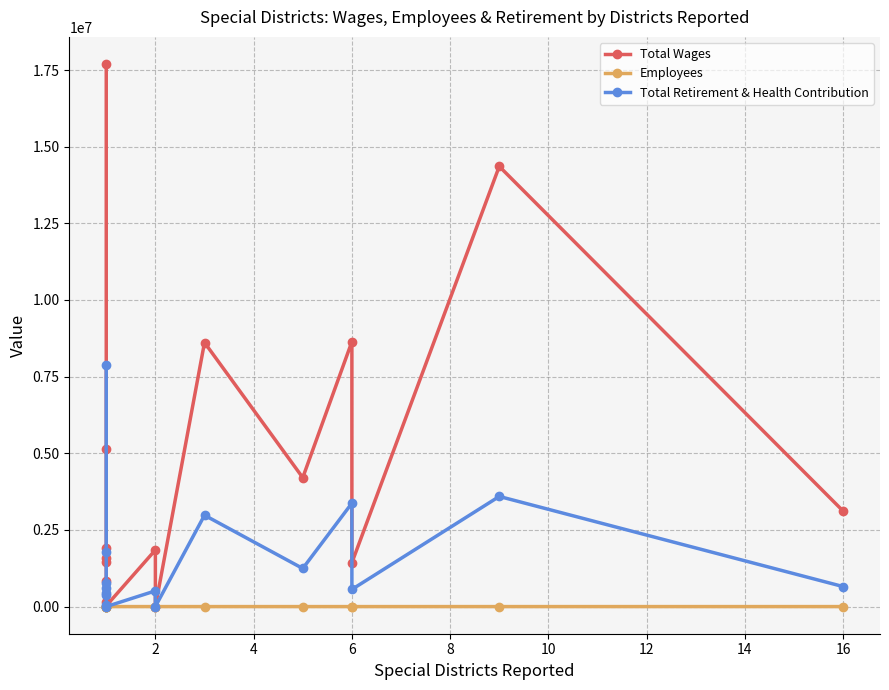

How many interior local peaks does the Employees series have?

5